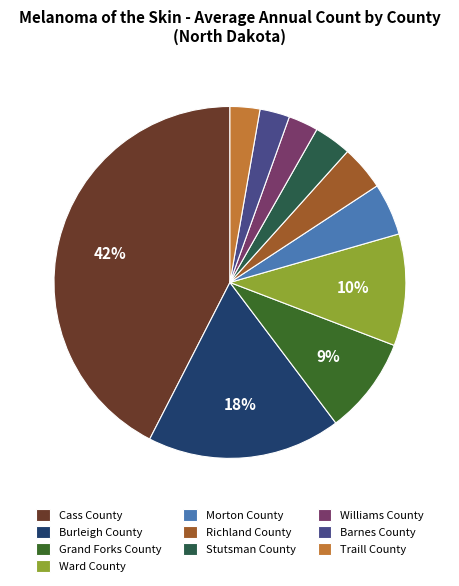

Does Ward County account for over 50% of the chart?

No